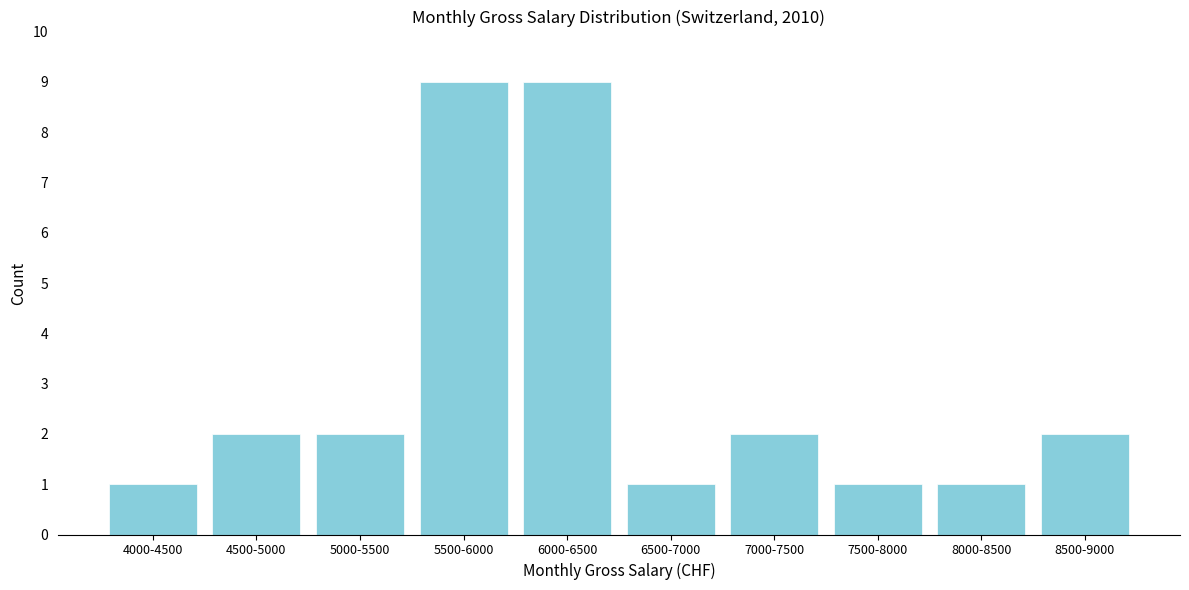

Reading right to left, transcribe all the data shown in this chart.

2	1	1	2	1	9	9	2	2	1